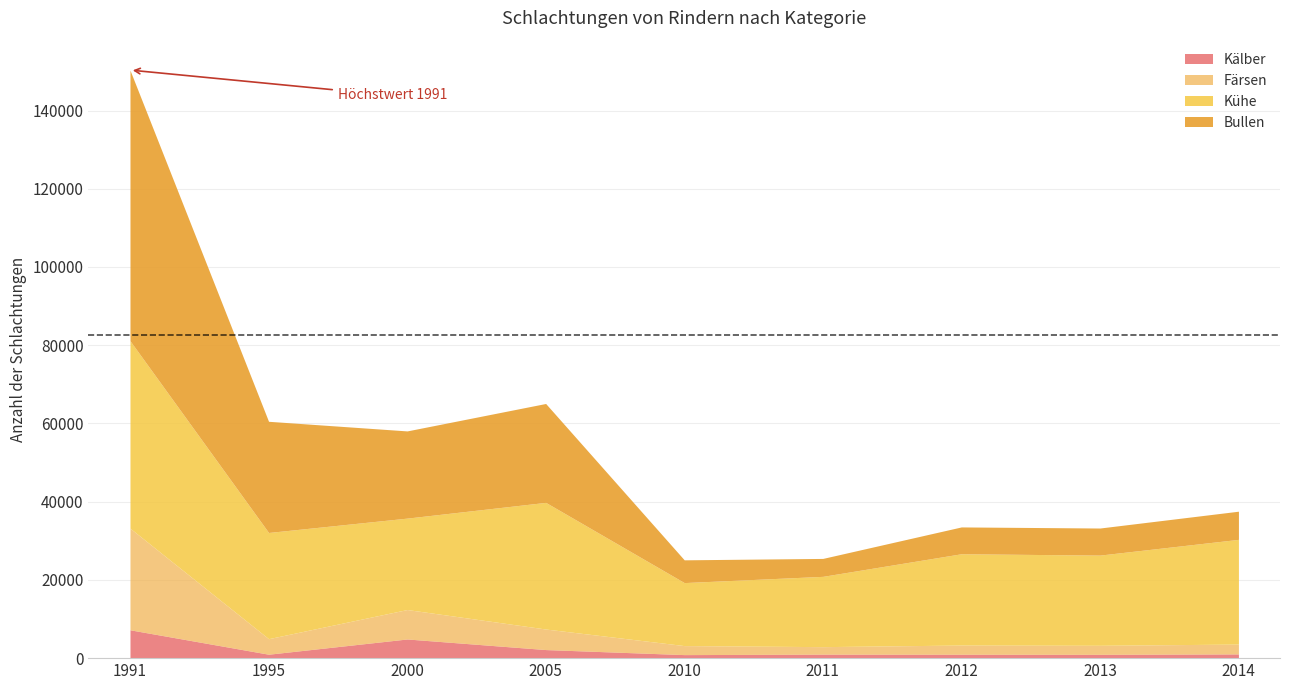

What is the sum of all Kaelber values?

20303